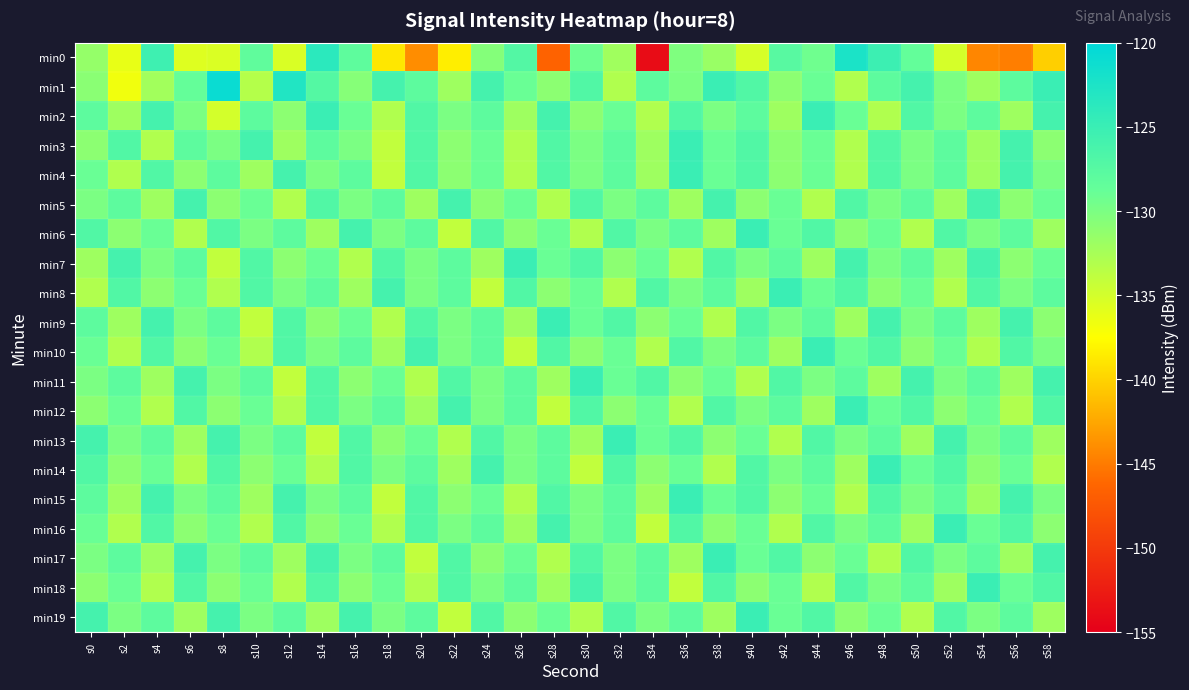

Rank the series by their maximum value, from highest to lowest.

min1, min0, min2, min3, min4, min6, min7, min8, min9, min10, min11, min12, min13, min14, min15, min16, min17, min18, min19, min5